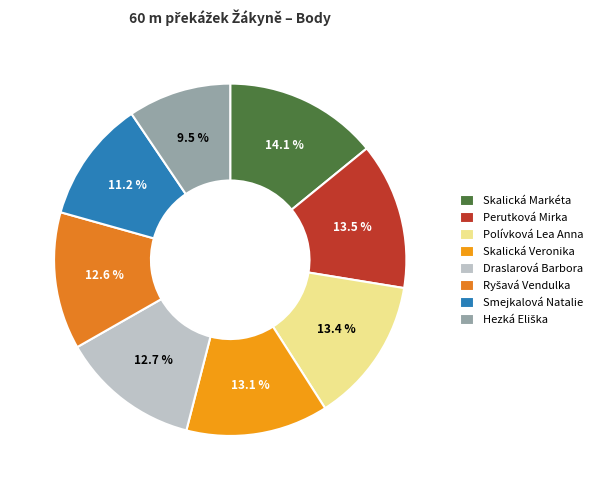

What portion of the pie excludes Skalická Markéta?

85.9%